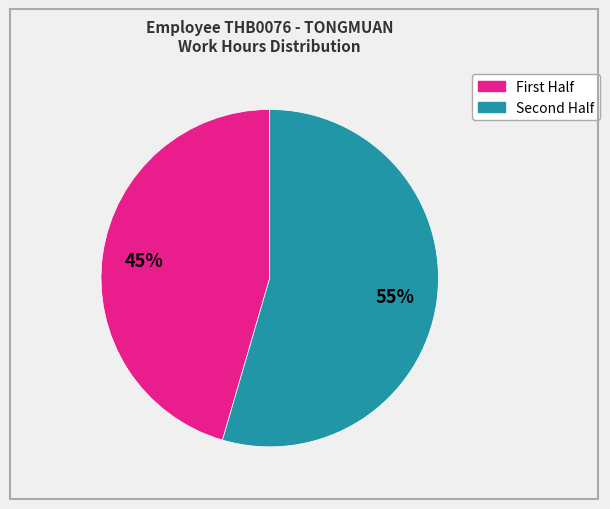

Is there a majority slice in this chart?

Yes